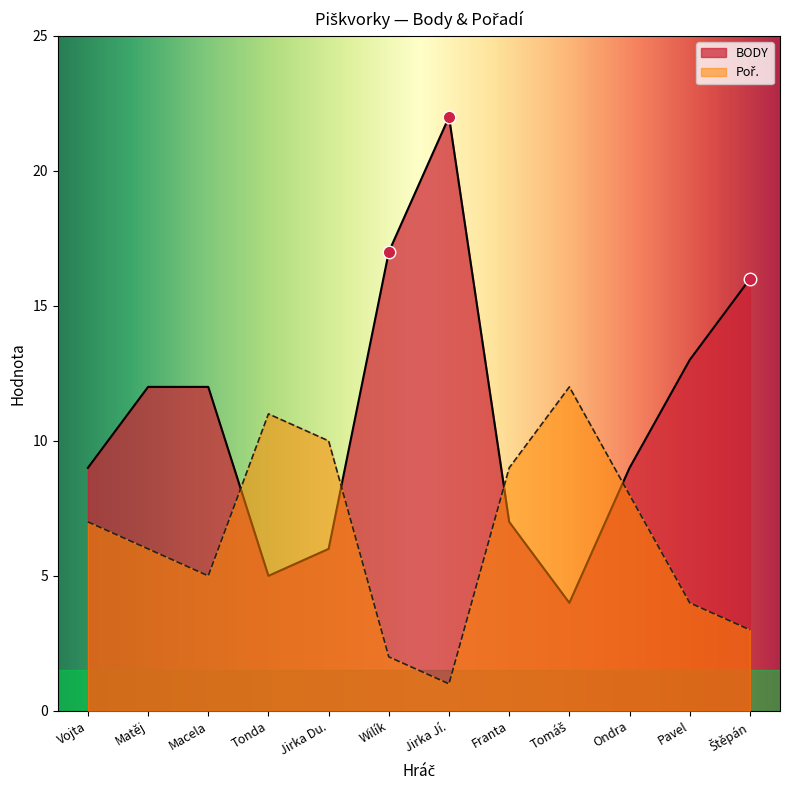

Where do Poř. and BODY first cross each other?

Macela and Tonda